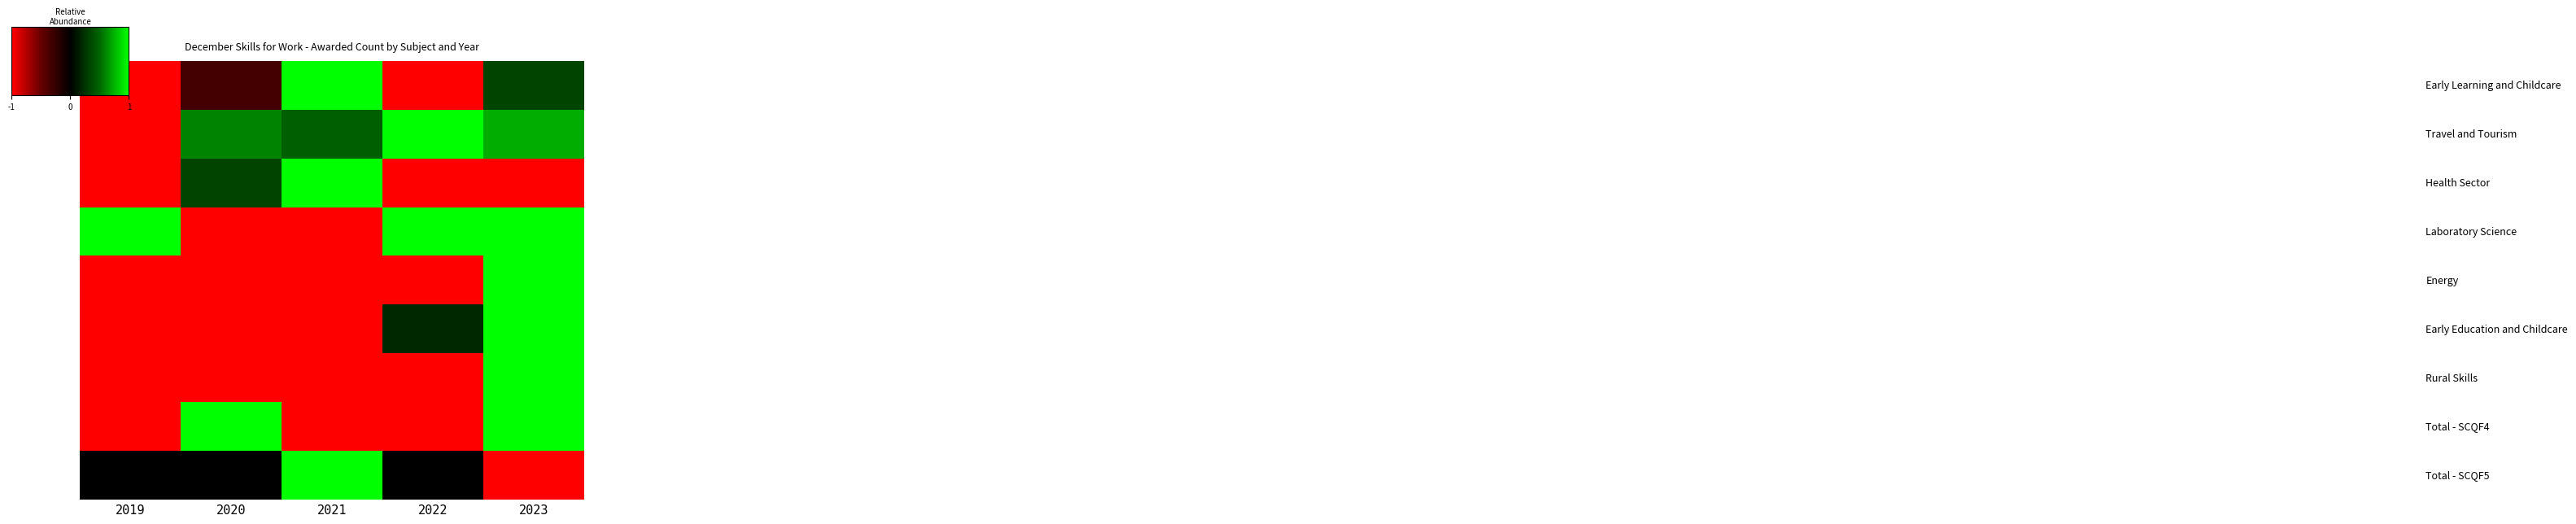

What is the total value across all series at 2020?

3.3